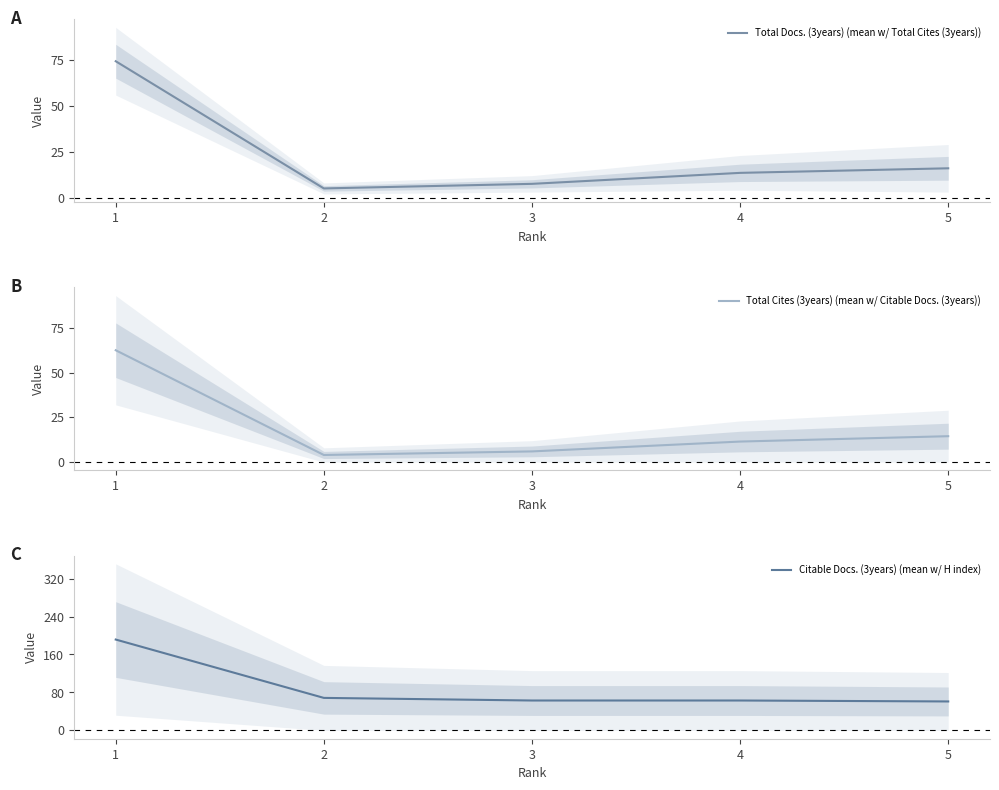

What is the total value across all series at 1?

328.5